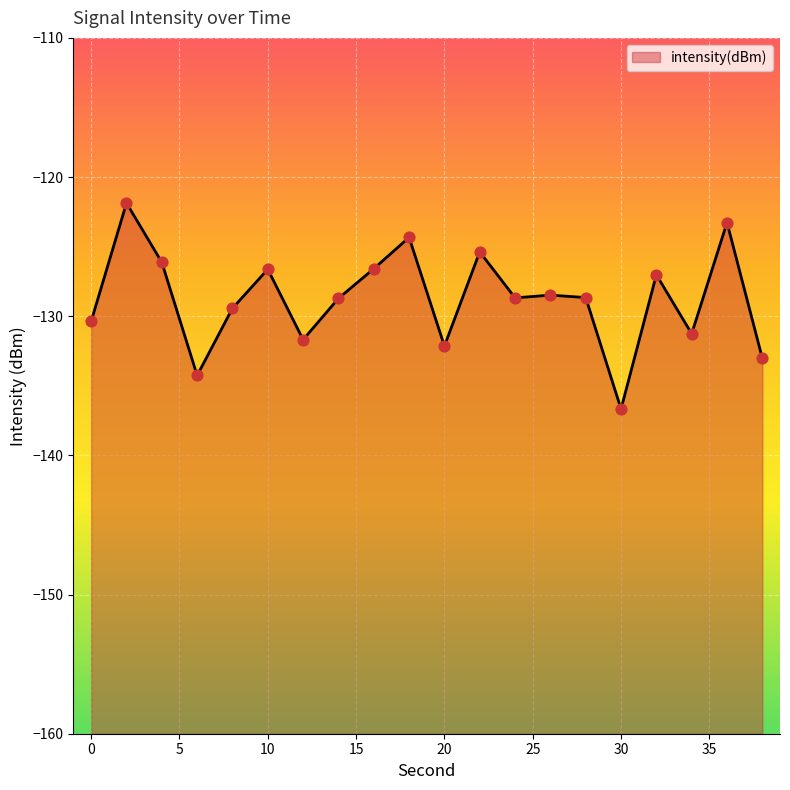

What is the change in value from 14 to 30?

-7.9